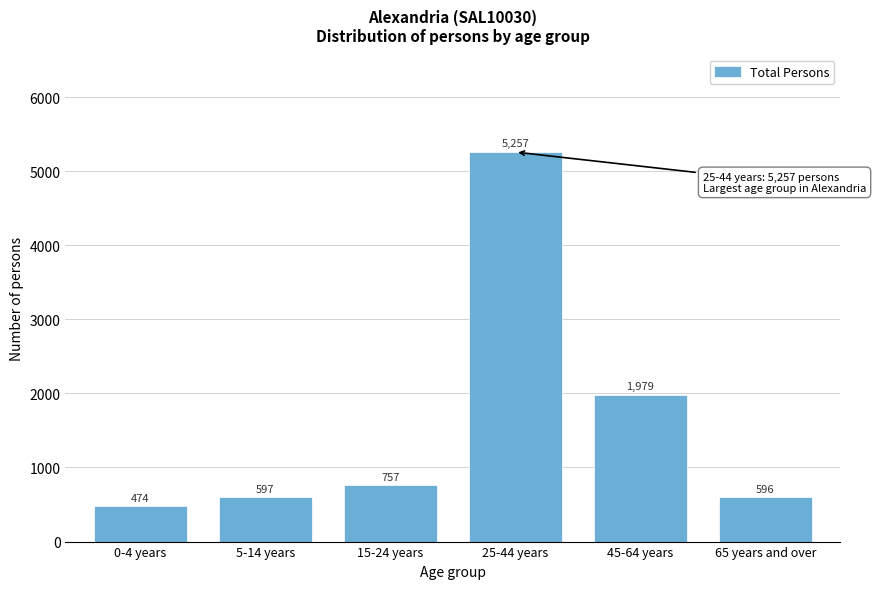

Reading left to right, list all the values displayed in this chart.

0-4 years=474	5-14 years=597	15-24 years=757	25-44 years=5257	45-64 years=1979	65 years and over=596